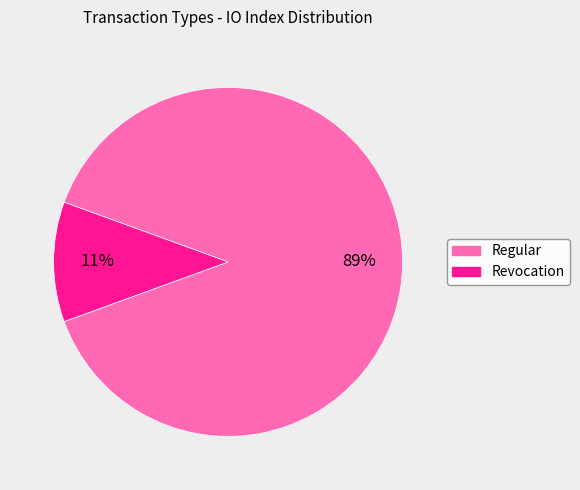

How many slices are in this pie chart?

2